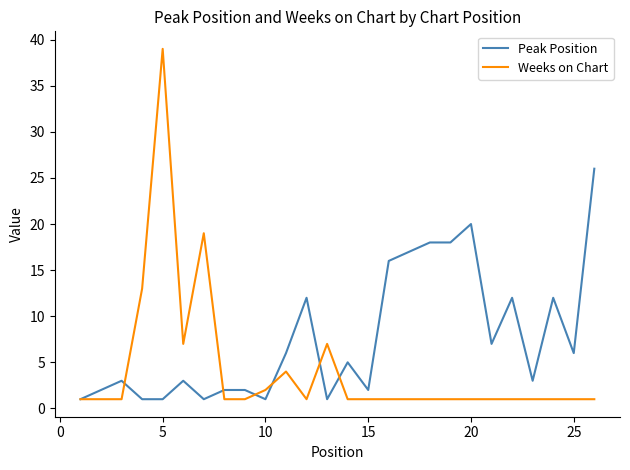

Which series ends up on top after the final intersection of Peak Position and Weeks on Chart?

Peak Position